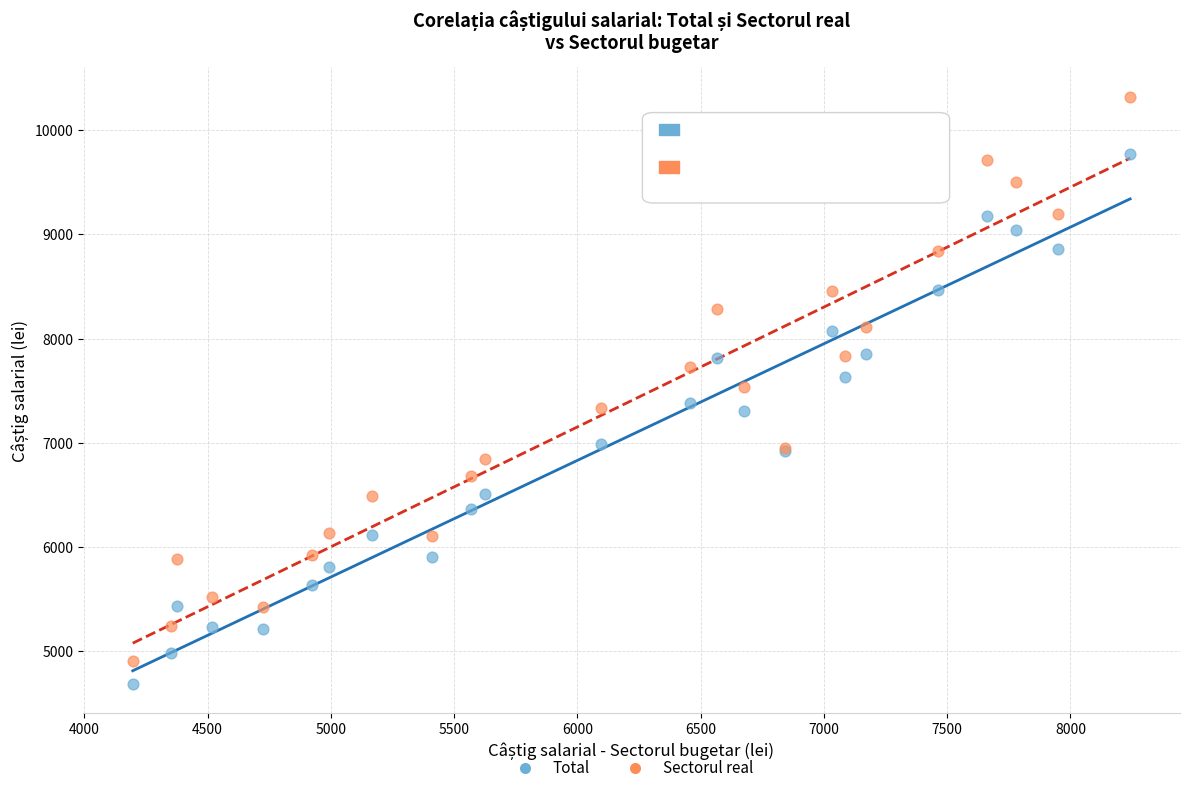

Which series contains the highest Y value?

Sectorul real